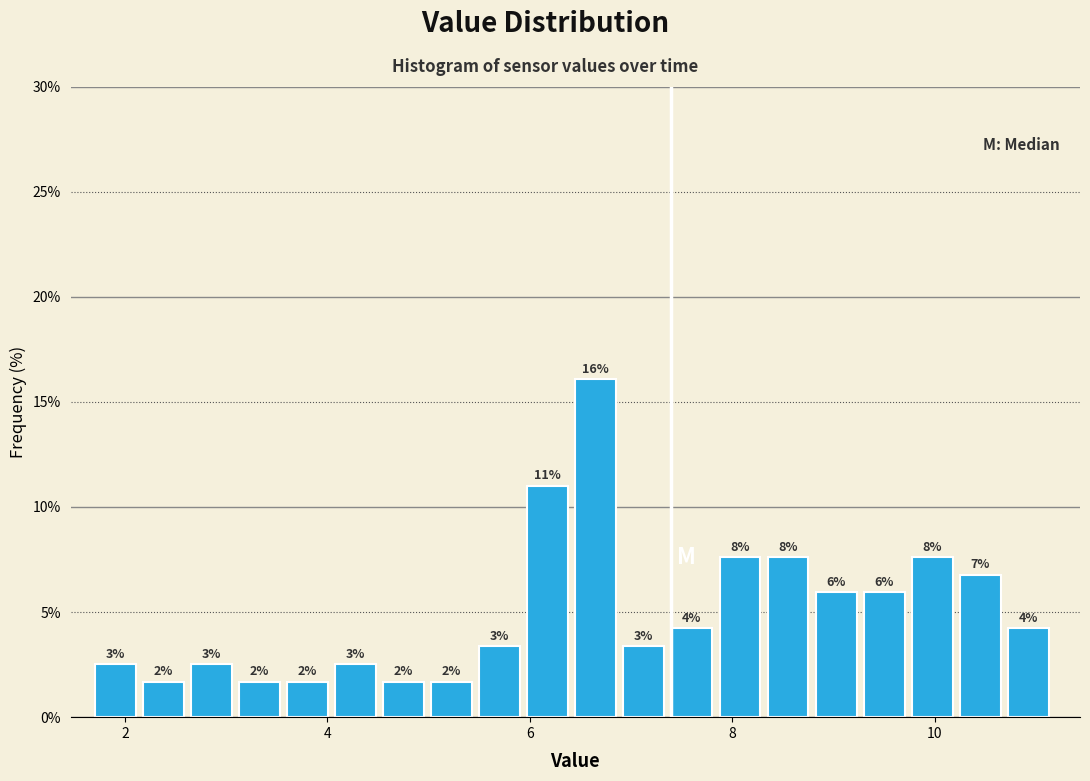

Around what value on the x-axis is the tallest bar? Give the approximate position of its centre, as read against the axis.

6.6